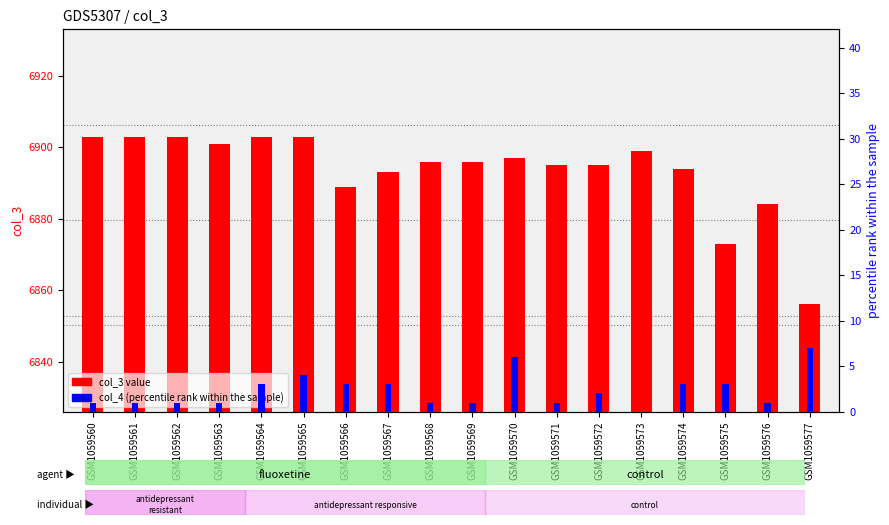

What are all the series names shown in the legend?

col_3, col_4 (percentile)